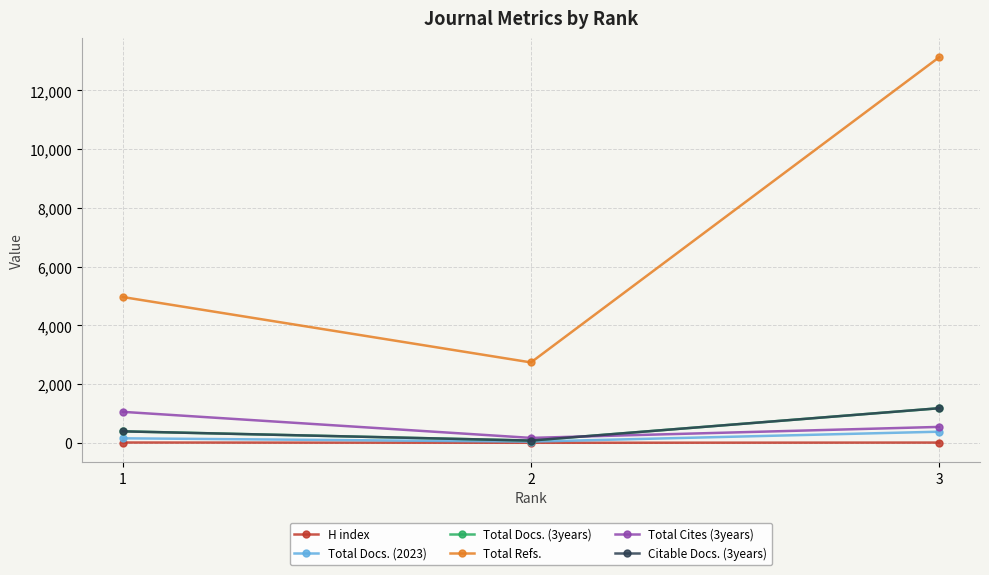

What is the value of the Total Docs. (3years) point at the 1st from the left?

398